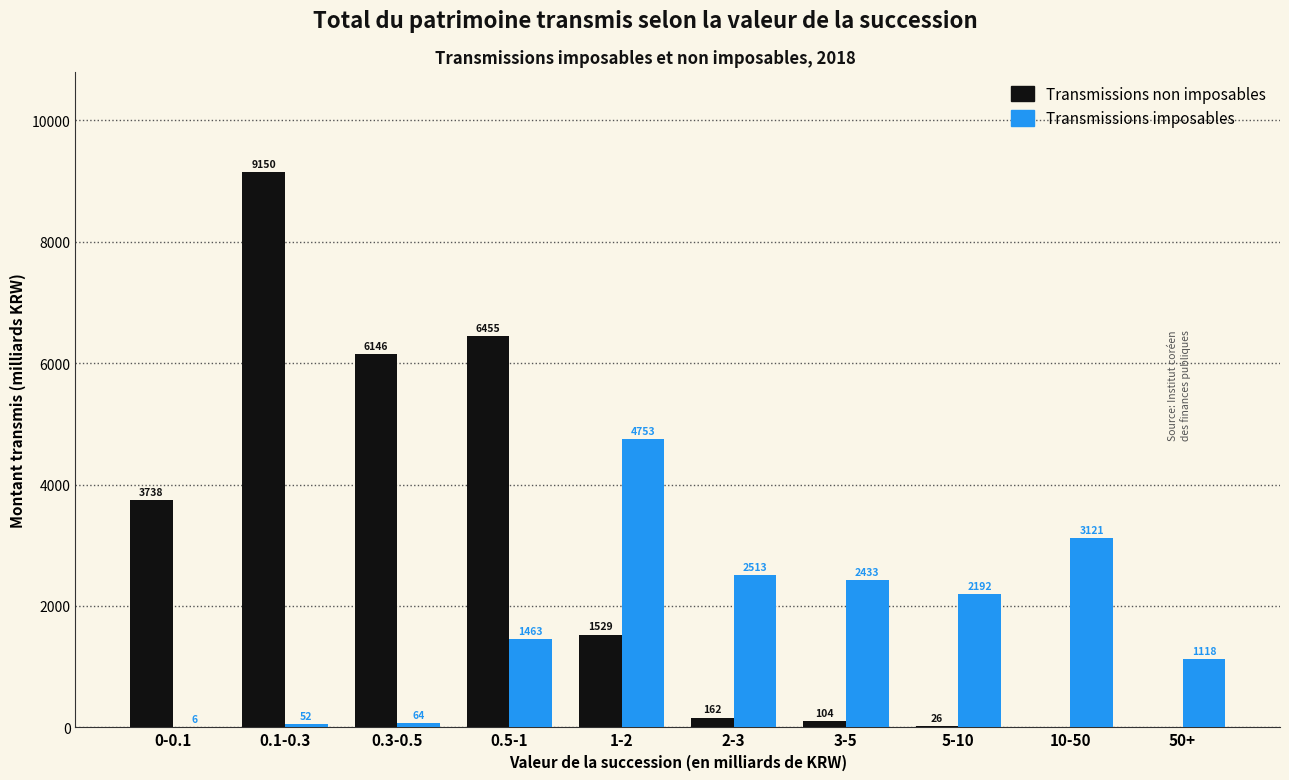

At which category is the sum across all series the highest?

0.1-0.3